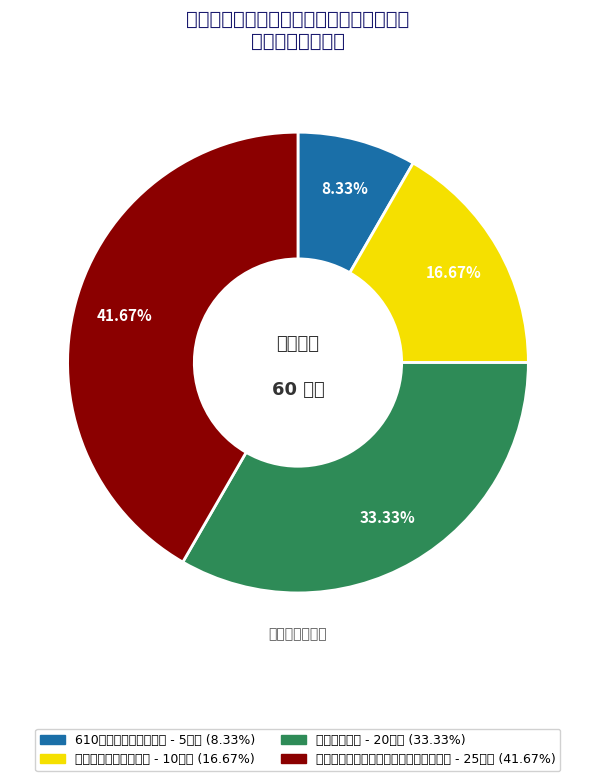

Count the number of slices in the pie.

4